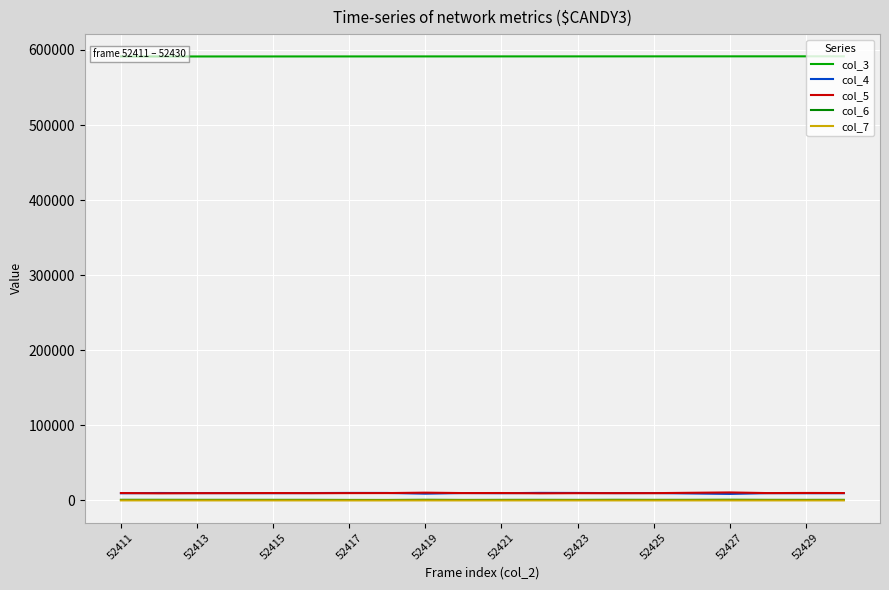

True or false: col_3 and col_4 intersect in this chart.

False